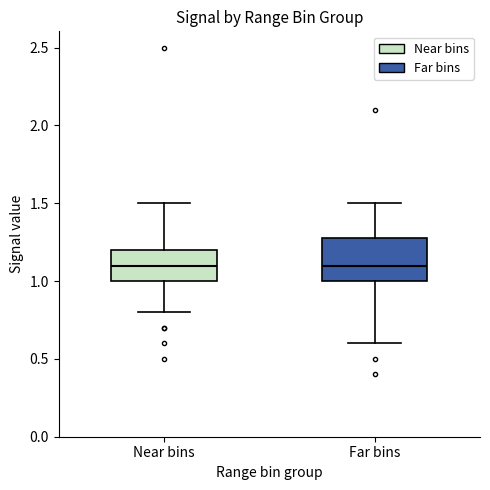

Reading left to right, transcribe this box plot: for each box, give where its median line is, the range the box spans, and where its two whiskers end, as read against the y-axis. The values are not printed on the chart, so give them approximately, as read against the axis.

Near bins: median 1.1, box 1.0 to 1.2, whiskers 0.8 to 1.5
Far bins: median 1.1, box 1.0 to 1.3, whiskers 0.6 to 1.5